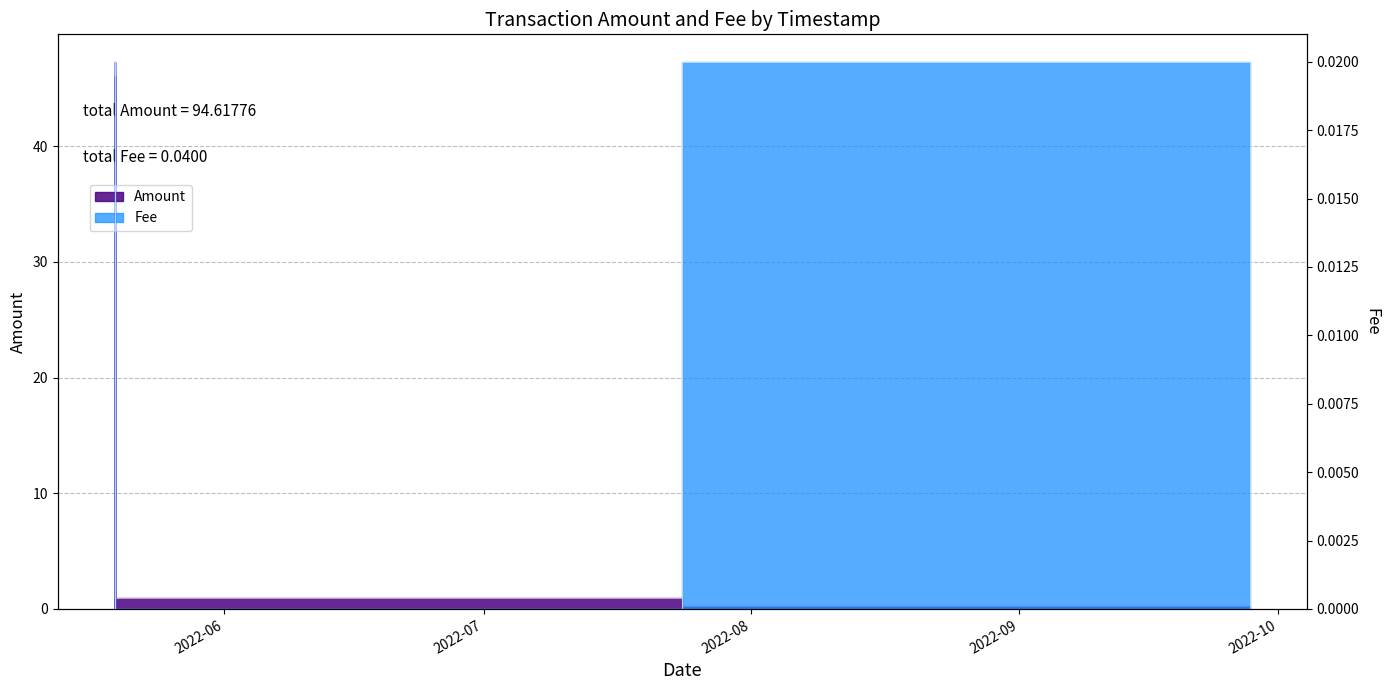

What is the label of the 1st point from the left?

2022-05-19 07:03:18